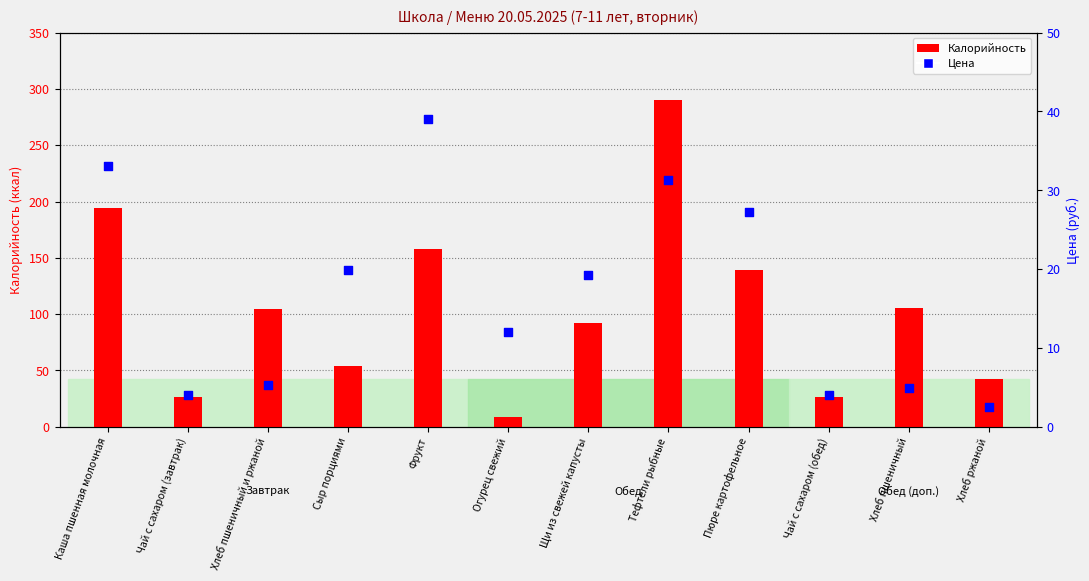

At how many categories does at least one series exceed 227?

1